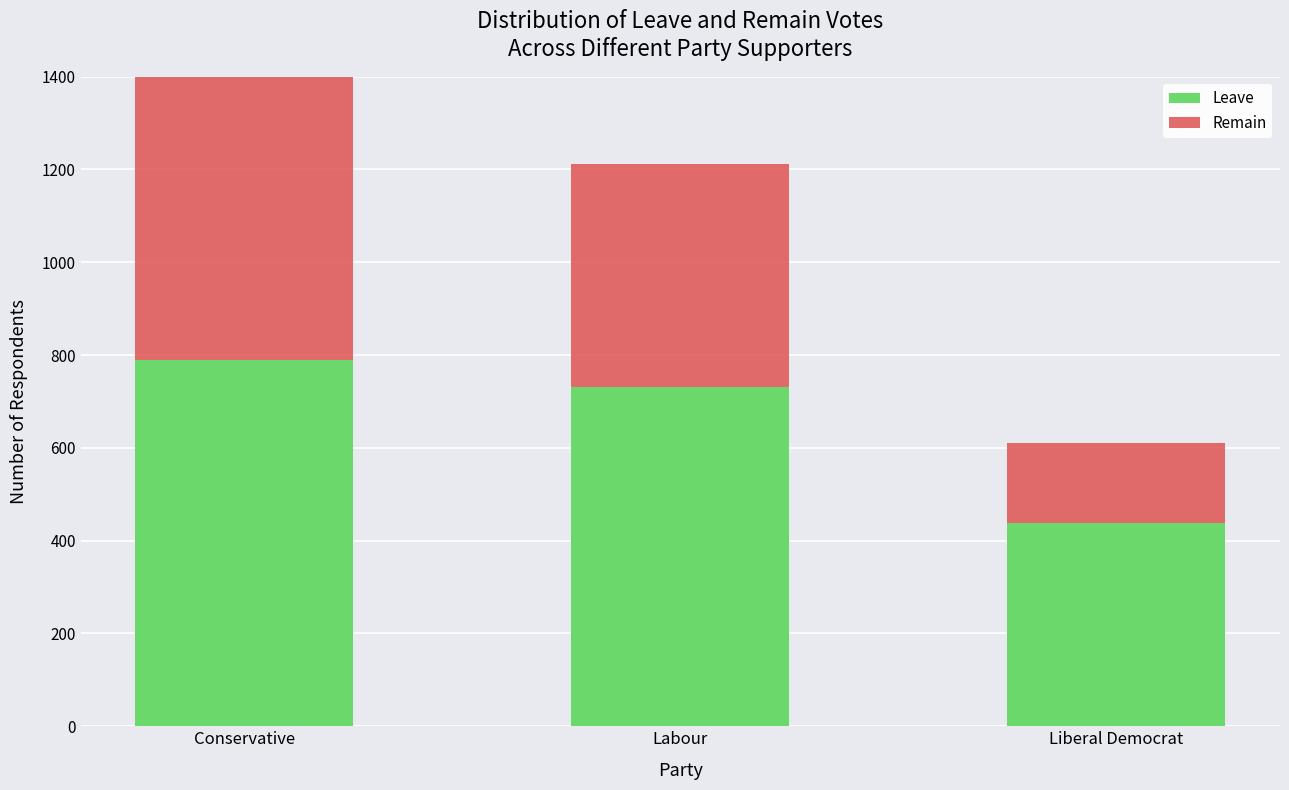

Between Labour and Liberal Democrat, which series saw the biggest shift?

Remain